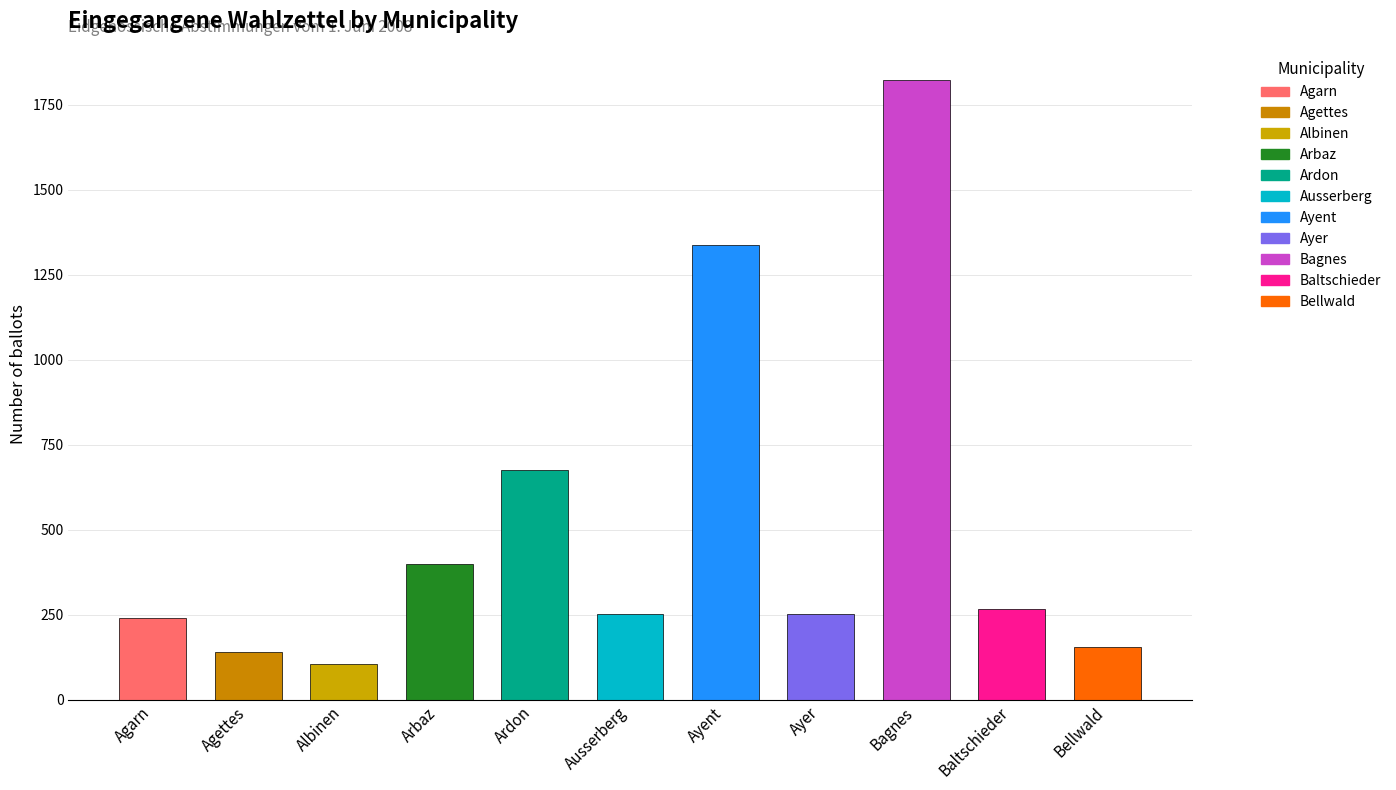

How many data points does each series have?

11